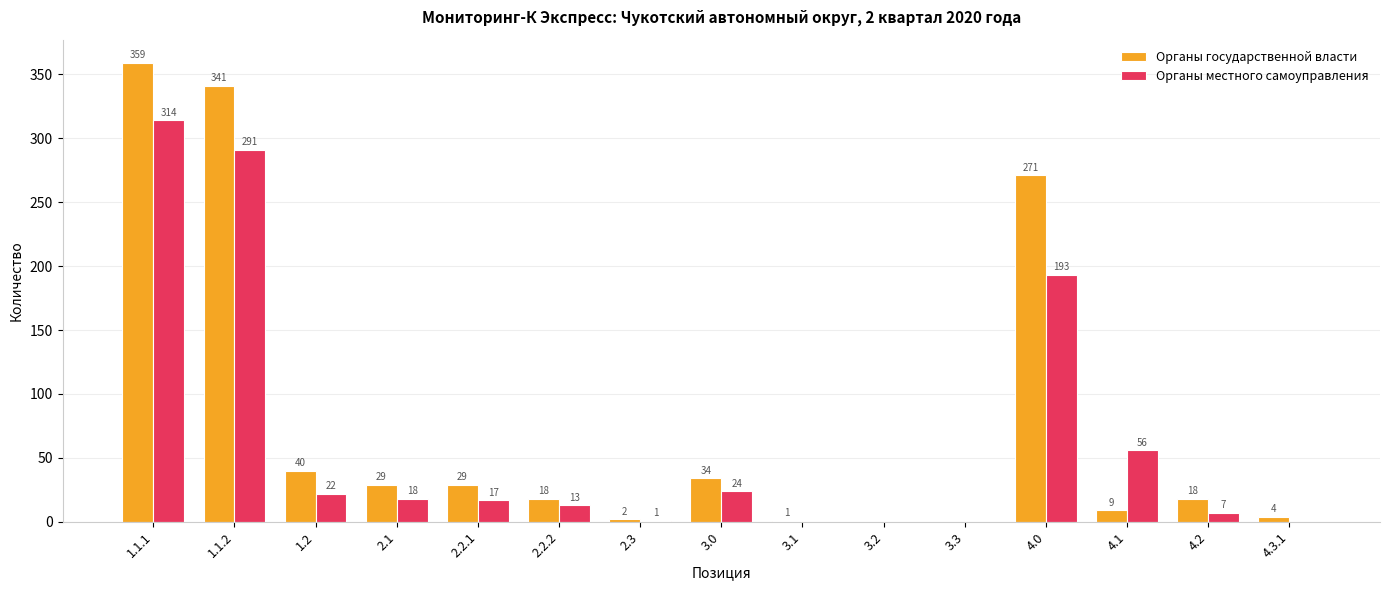

What is the sum of all Органы государственной власти values?

1155